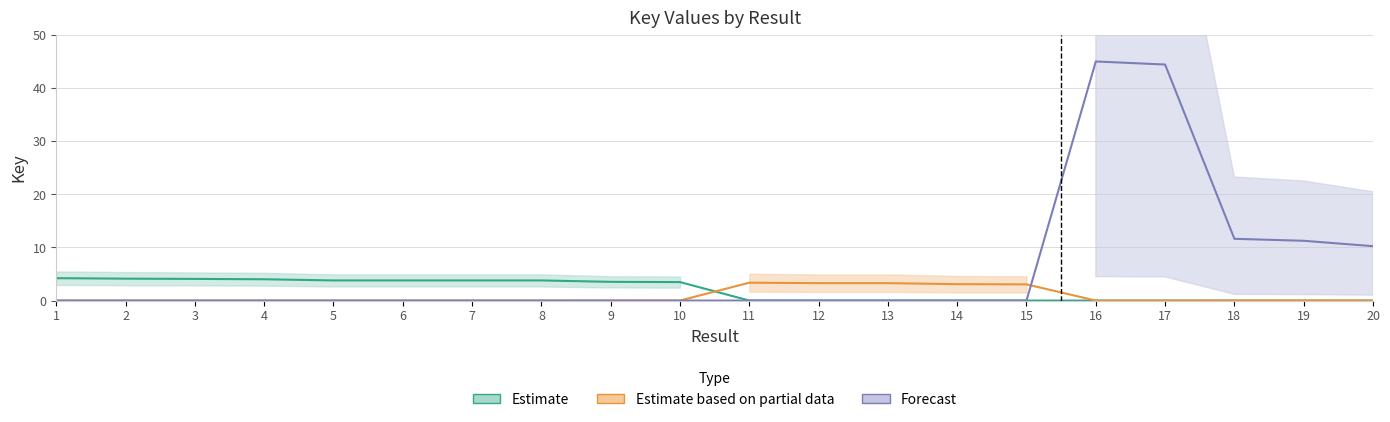

The Estimate series shows 3.8 at 6. True or false?

True